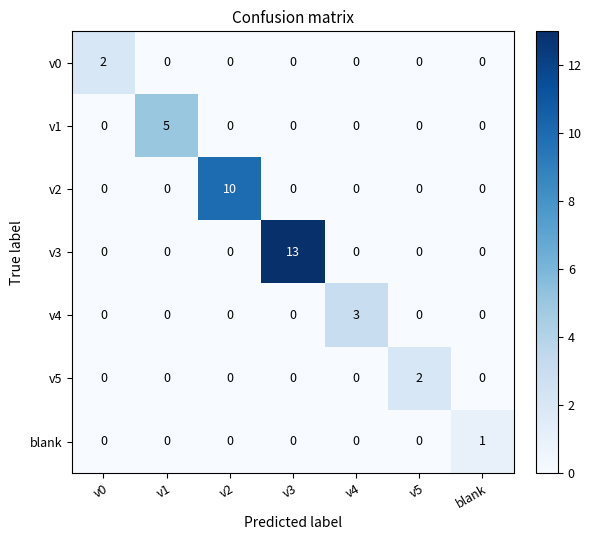

Between v2 and v5, which series saw the biggest shift?

v2